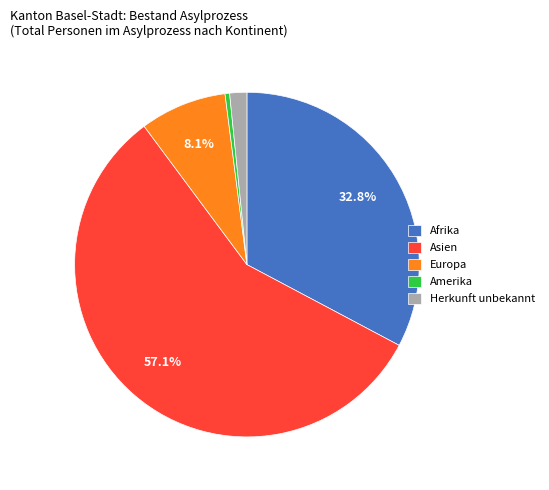

What percentage is the Europa slice, to the nearest percent?

8%